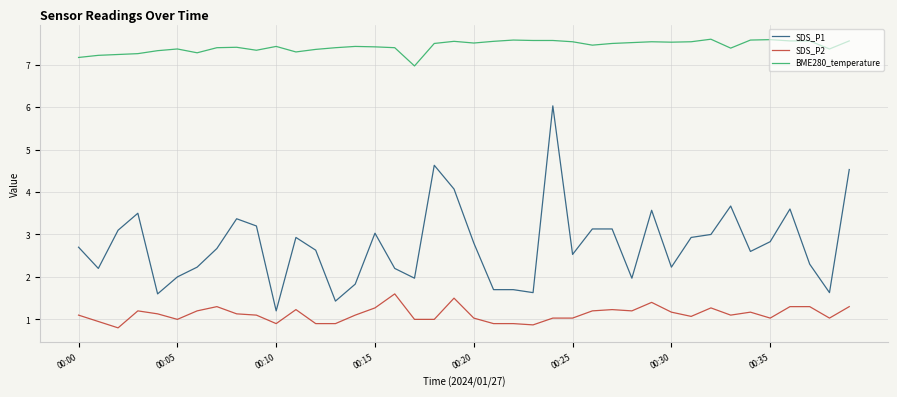

List the series in order of their overall mean, lowest first.

SDS_P2, SDS_P1, BME280_temperature